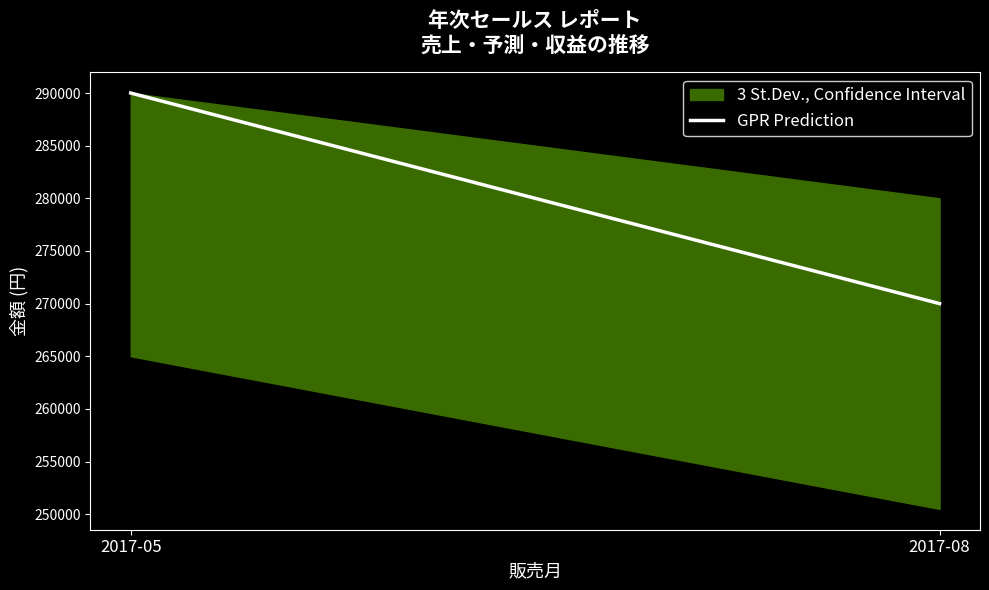

What is the value of the 2nd point from the left?

270000